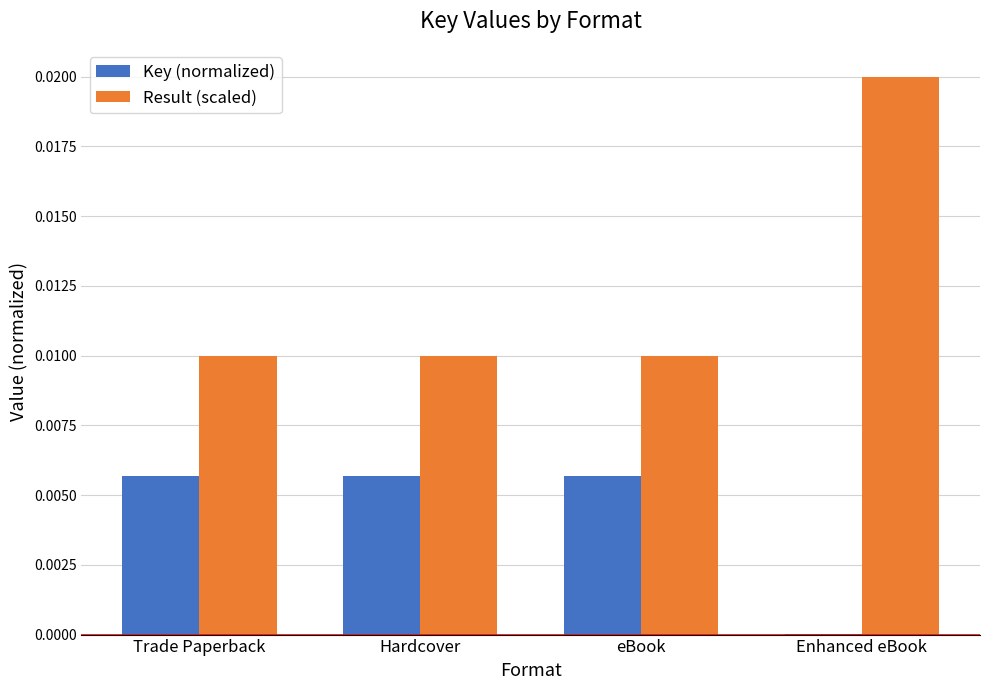

True or false: Result (scaled) has a value of 0.0 at eBook.

True